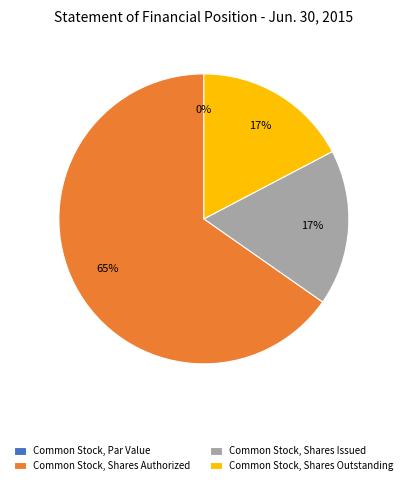

Is there a majority slice in this chart?

Yes